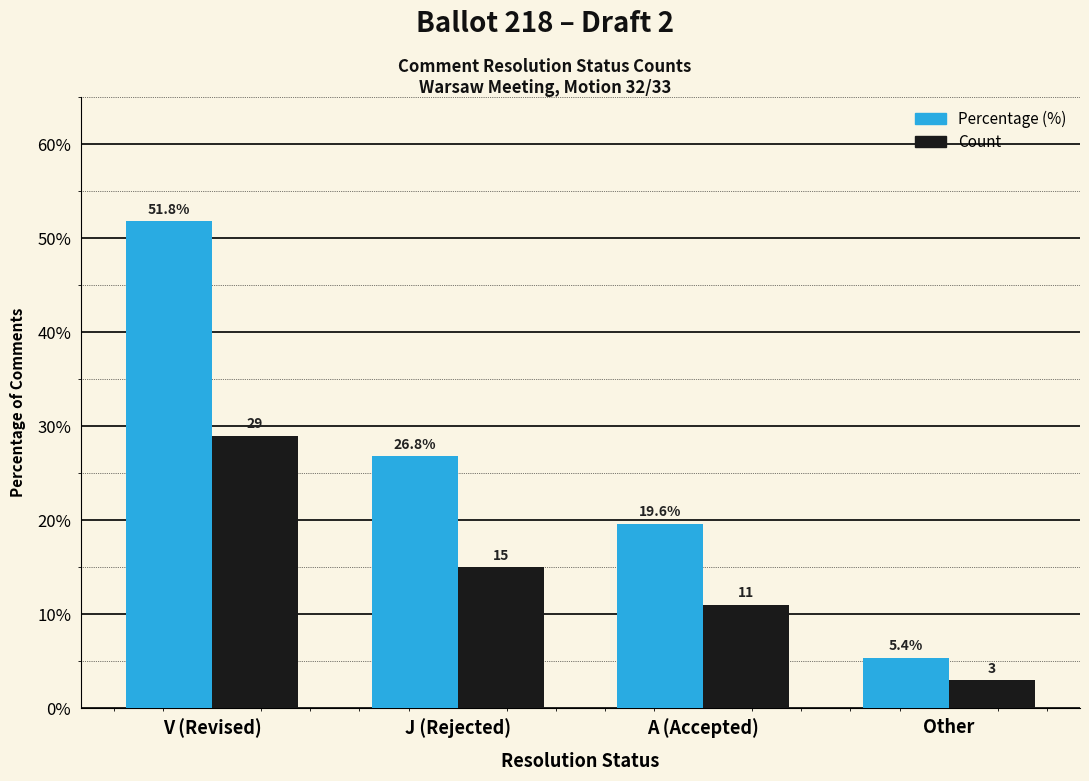

What is the value of the Percentage (%) bar at the 3rd from the left?

19.6